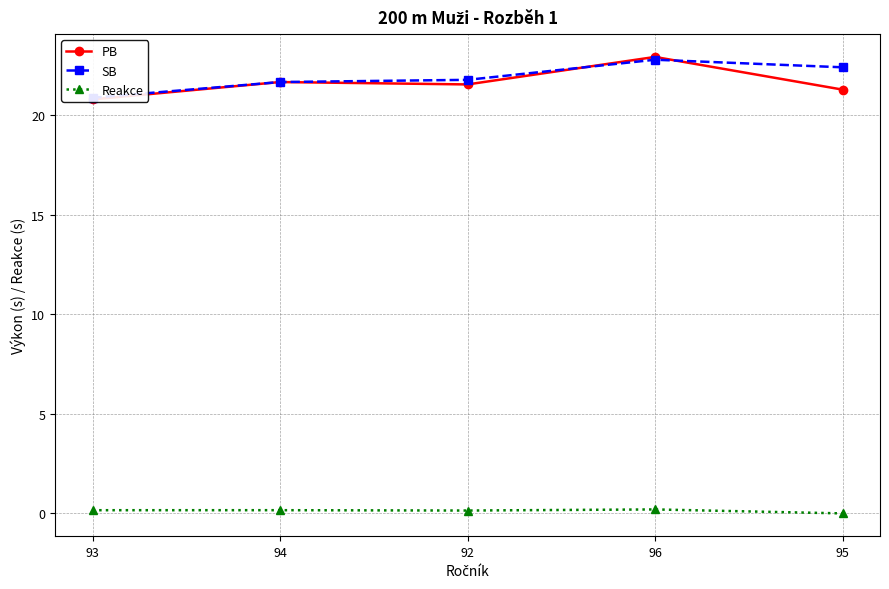

What is the sum of all SB values?

109.4